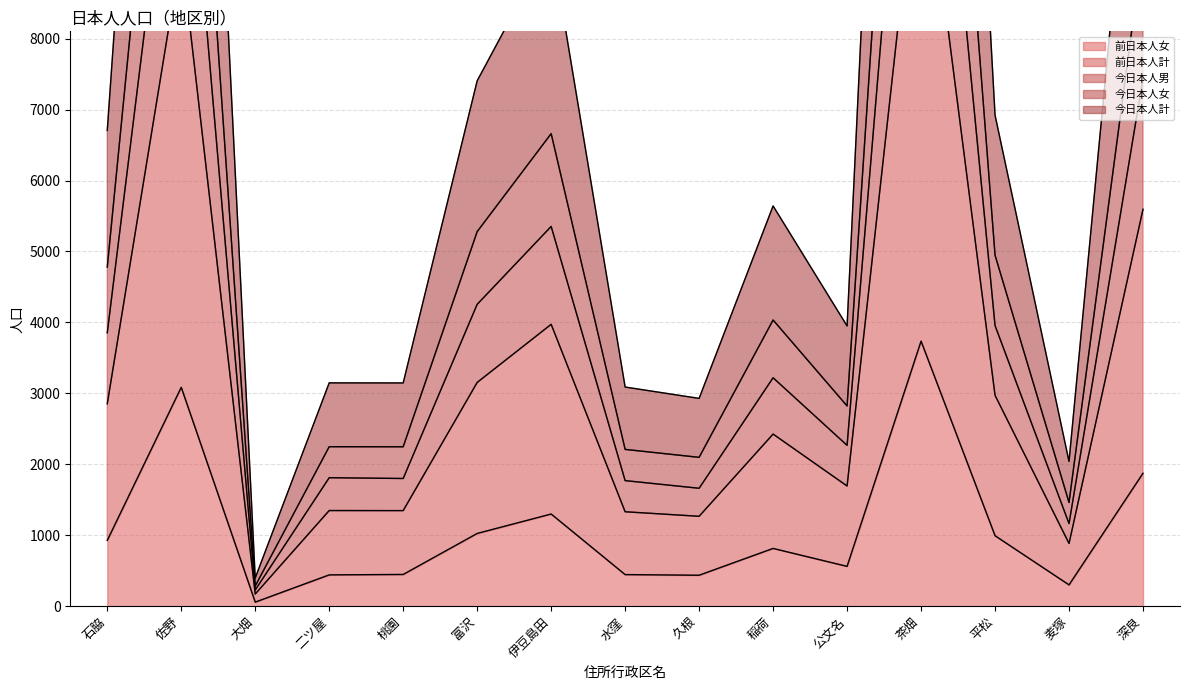

At how many categories does at least one series exceed 12076?

3